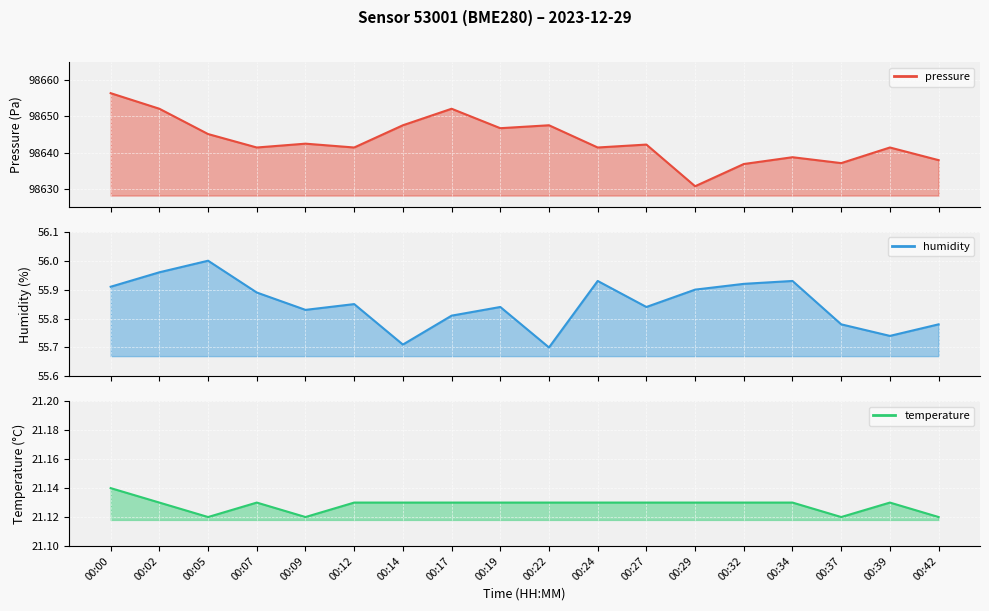

How many interior local valleys does the pressure series have?

6